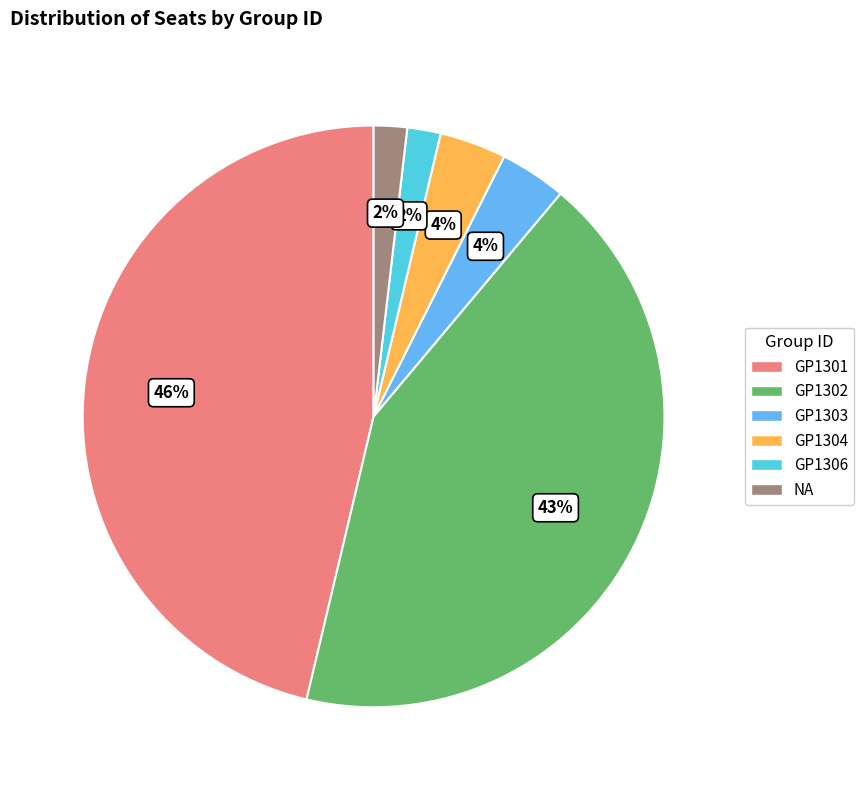

To the nearest percent, what is the average slice percentage?

17%